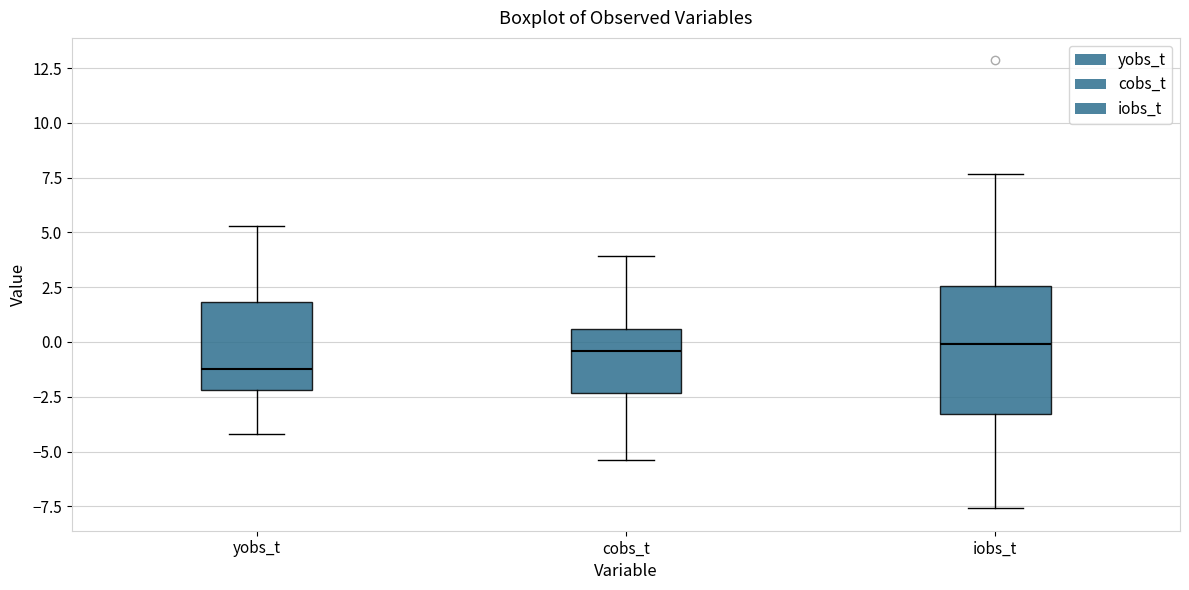

Reading left to right, transcribe this box plot: for each box, give where its median line is, the range the box spans, and where its two whiskers end, as read against the y-axis. The values are not printed on the chart, so give them approximately, as read against the axis.

yobs_t: median -1.5, box -2.0 to 2.0, whiskers -4.0 to 5.5
cobs_t: median -0.5, box -2.5 to 0.5, whiskers -5.5 to 4.0
iobs_t: median 0.0, box -3.5 to 2.5, whiskers -7.5 to 7.5